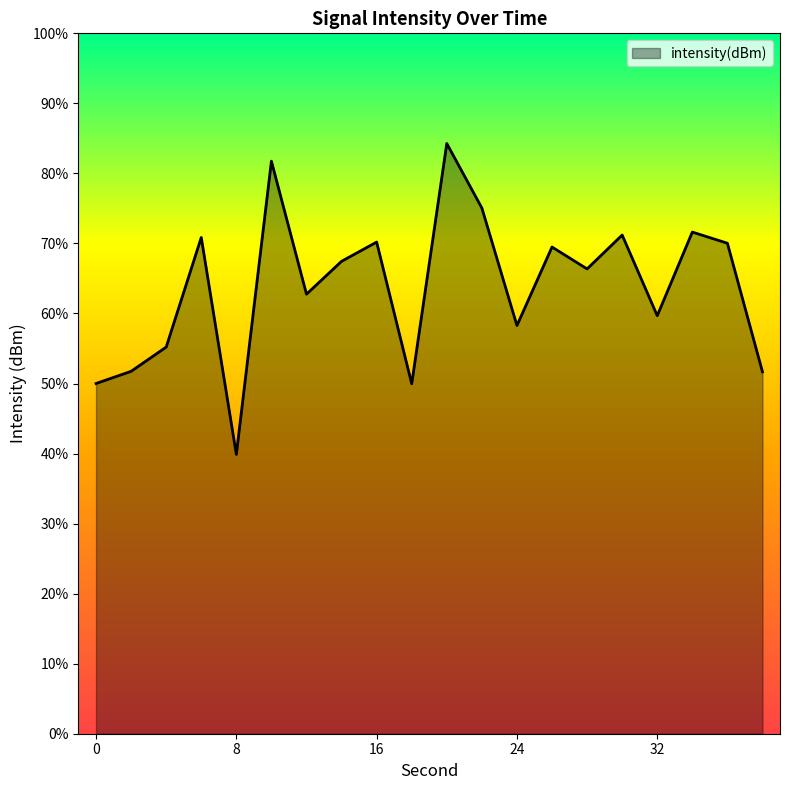

Count the number of data series in this chart.

1